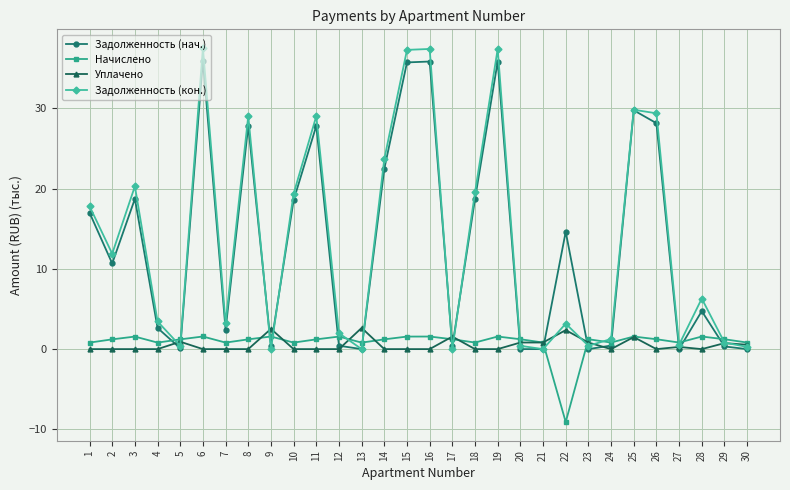

In Задолженность (нач.), how many points are higher than both neighbors (excluding endpoints)?

9